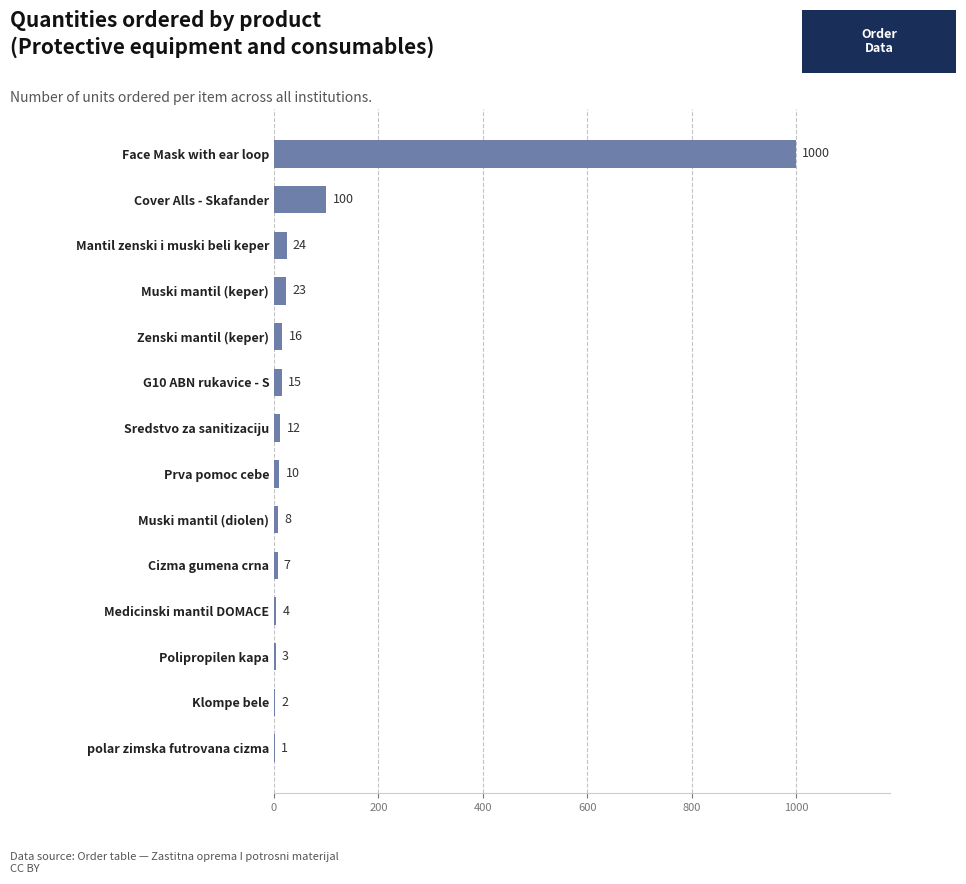

What is the sum of the values at Prva pomoc cebe and Zenski mantil (keper)?

26